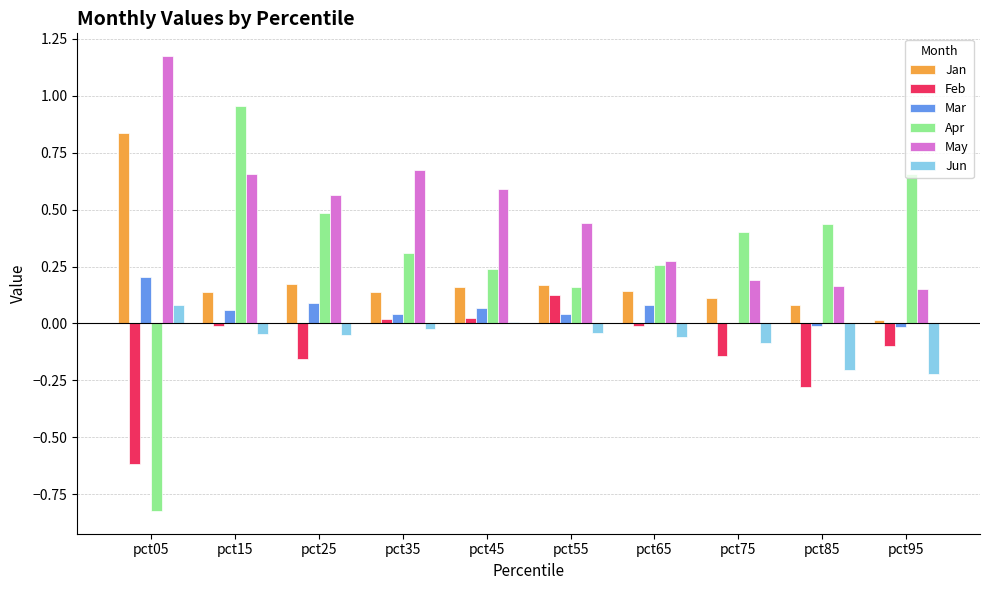

Which series changed the most between pct35 and pct65?

May